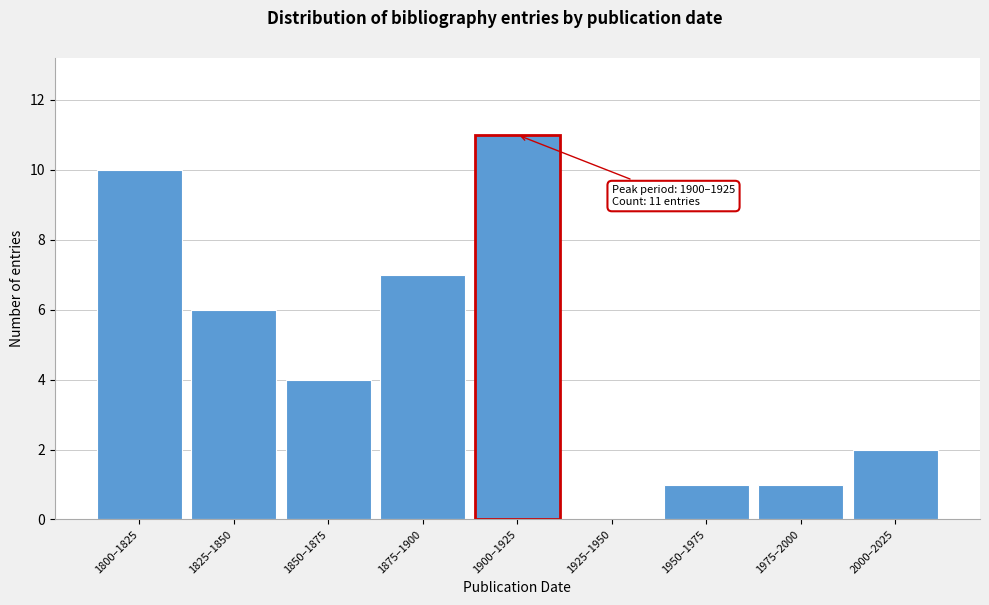

Reading left to right, list all the values displayed in this chart.

1800–1825=10	1825–1850=6	1850–1875=4	1875–1900=7	1900–1925=11	1925–1950=0	1950–1975=1	1975–2000=1	2000–2025=2